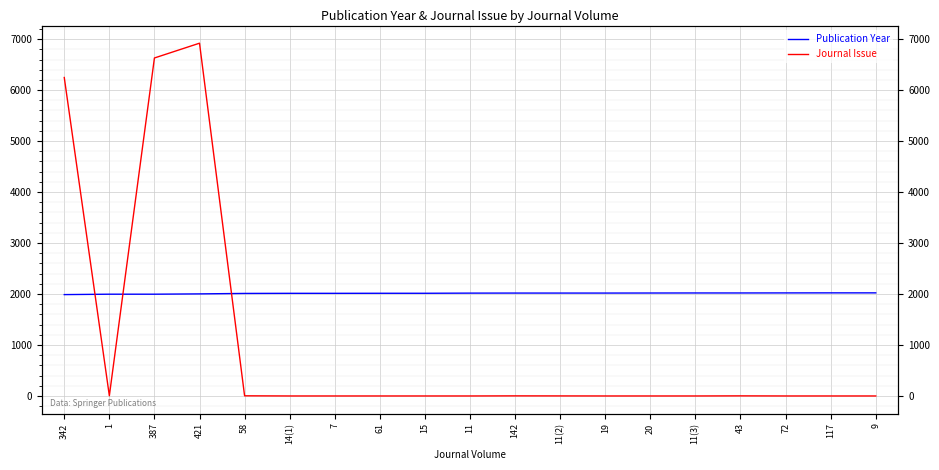

True or false: Publication Year has more than 0 points higher than both neighbors.

False